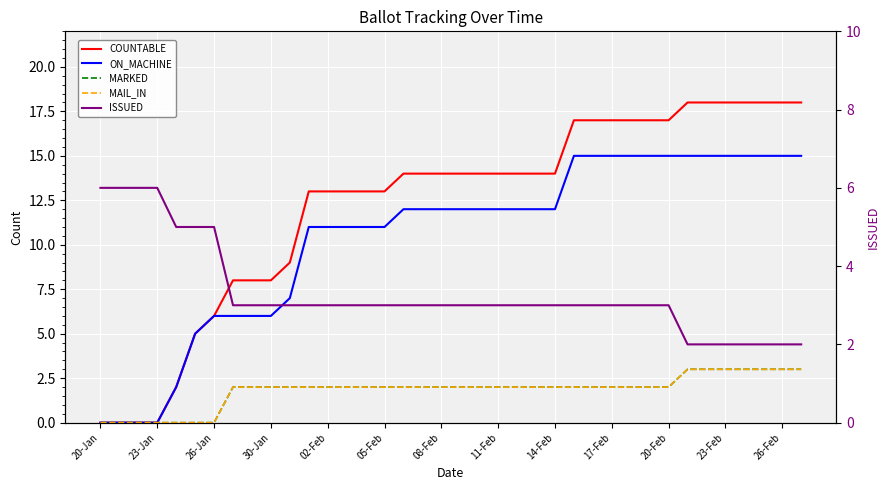

What is the difference between the second highest and second lowest values in the MARKED series?

3